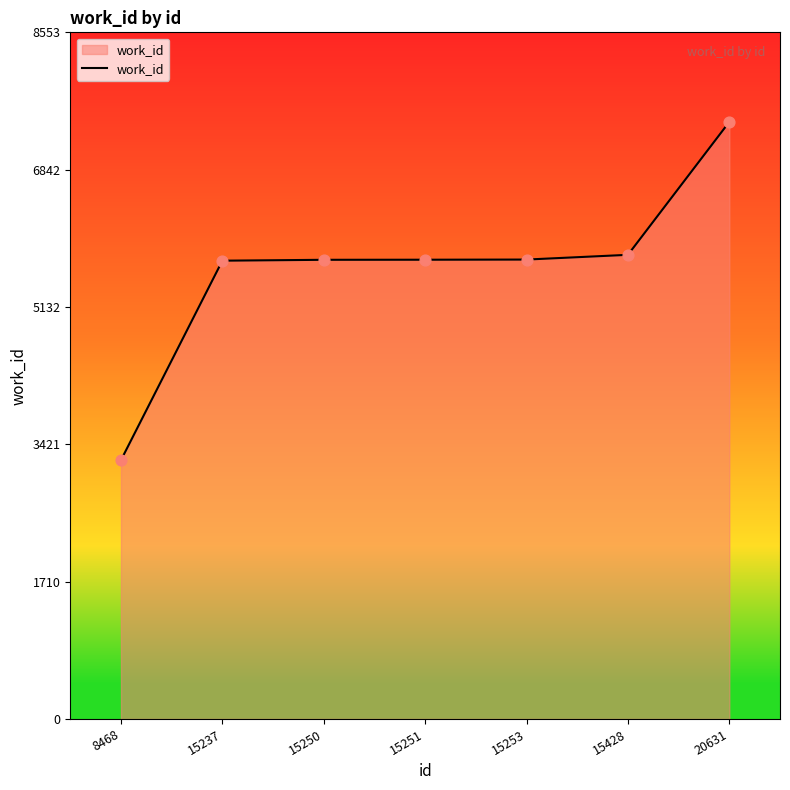

What is the change in value from 15253 to 20631?

+1715